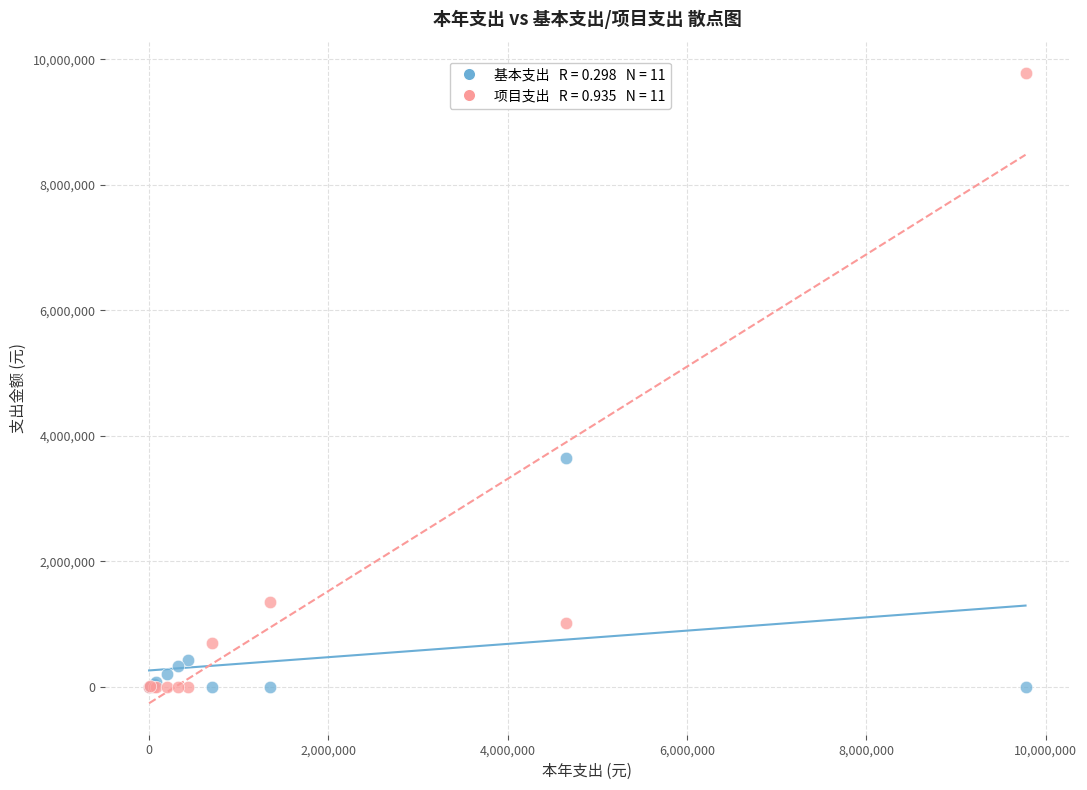

Across all series, what Y value is closest to 4887194?

3642081.6